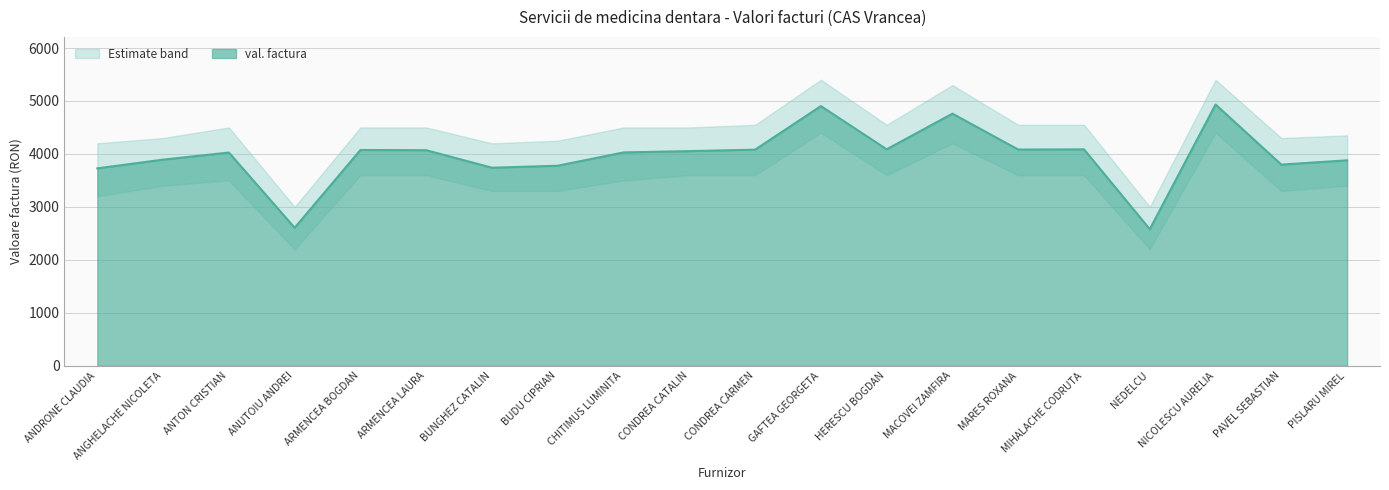

The chart shows a value of 3798 at PAVEL SEBASTIAN. True or false?

True